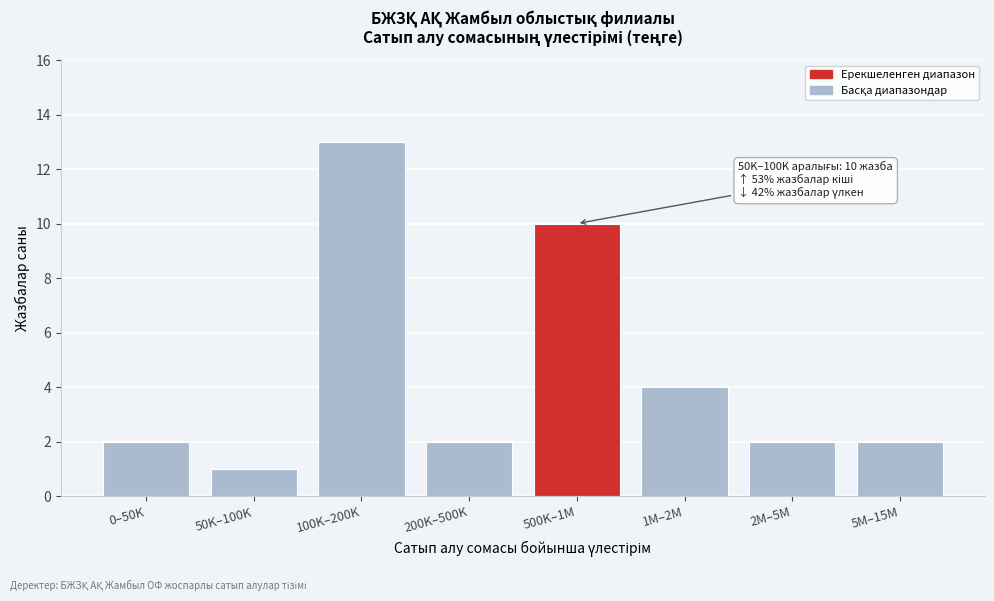

Reading left to right, list all the values displayed in this chart.

2	1	13	2	10	4	2	2